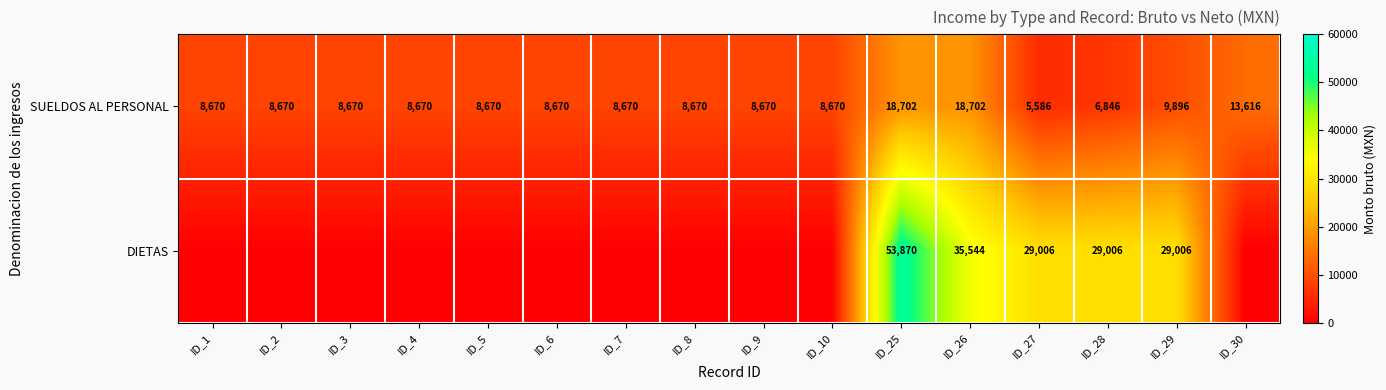

What value does the SUELDOS AL PERSONAL series have at ID_10?

8670